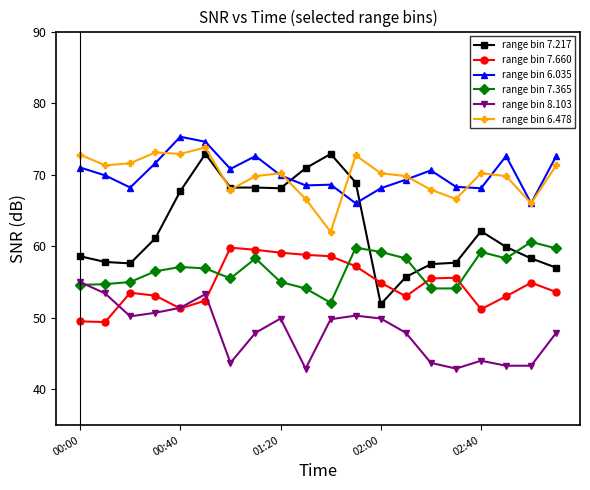

What is the value of the range bin 7.365 point at the 1st from the left?

54.6